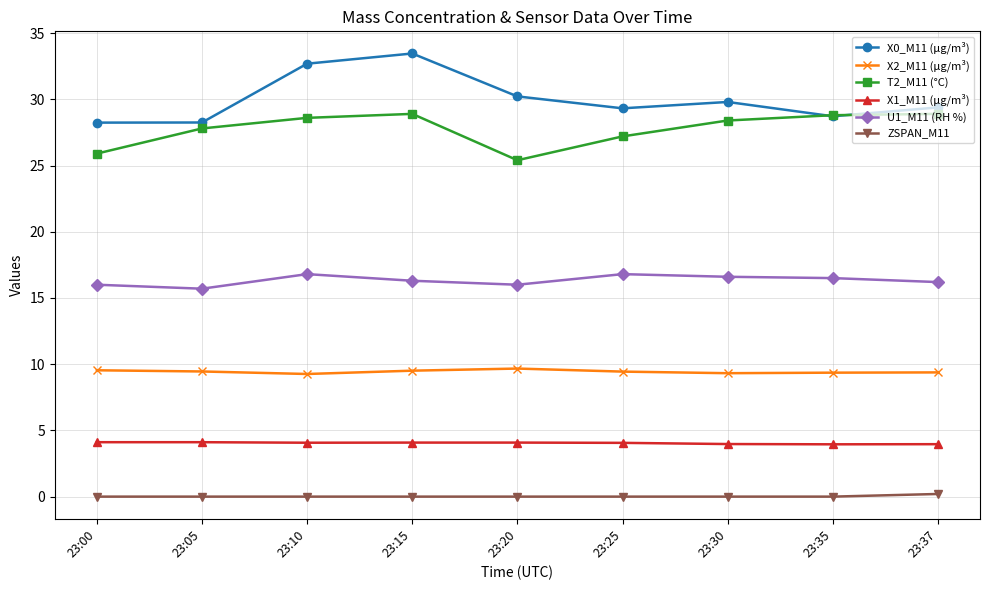

Which series has the largest total across all categories?

X0_M11 (μg/m³)